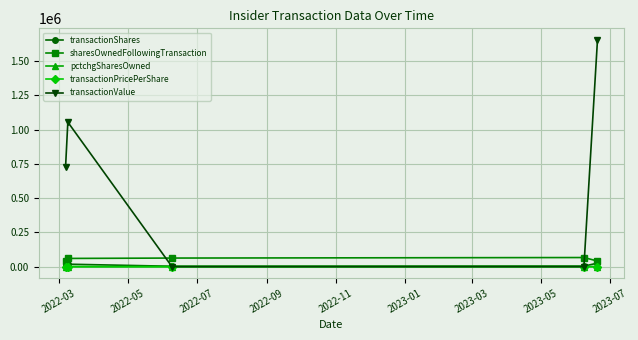

What is the average value of the pctchgSharesOwned series?

12.4